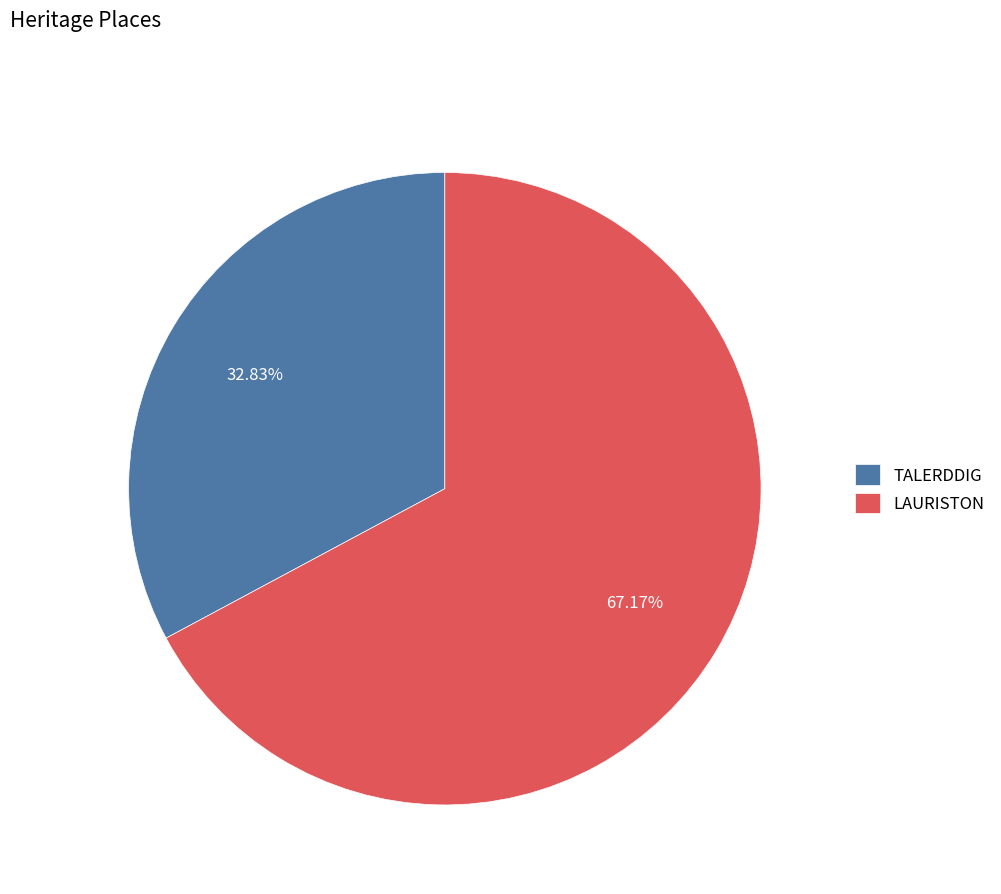

How much of the chart is everything except LAURISTON?

32.8%